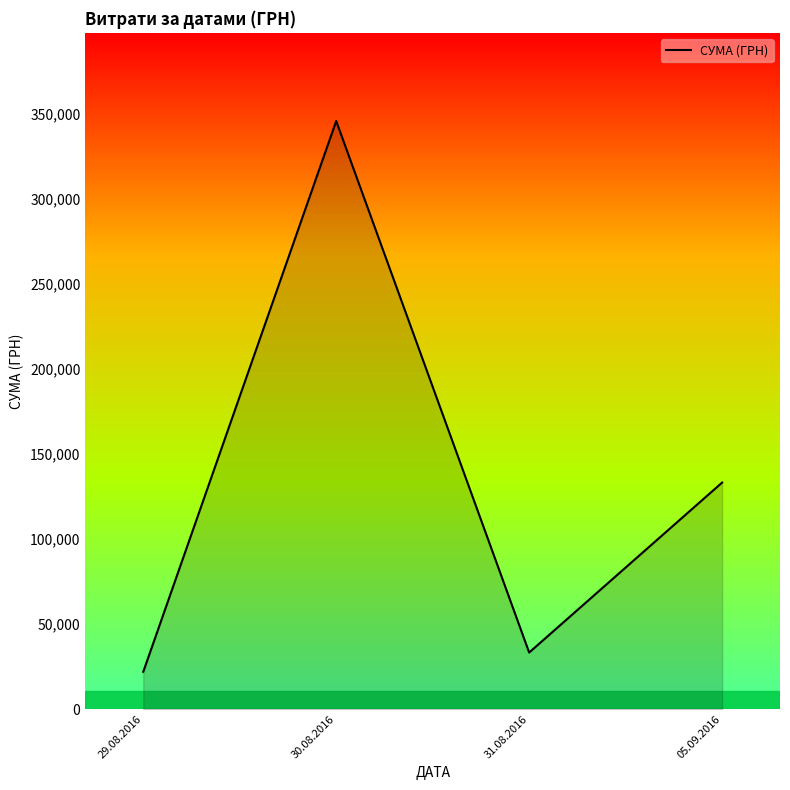

Where does the data first go above 133168?

30.08.2016